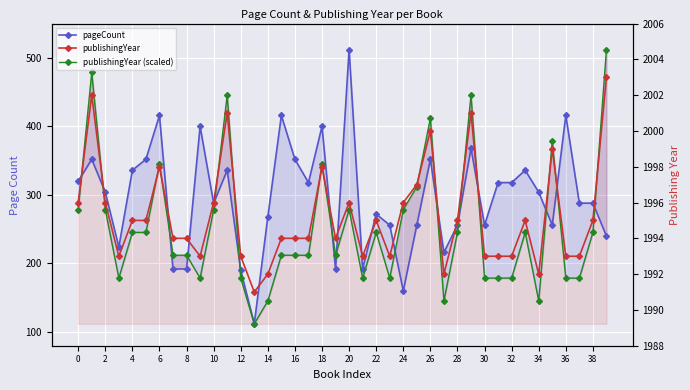

What is the minimum value for publishingYear (scaled)?

112.0